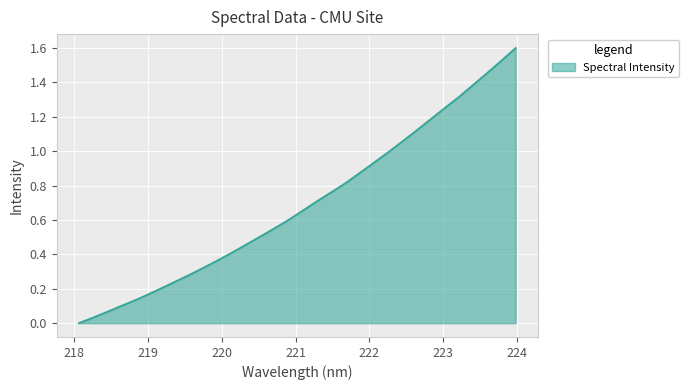

What is the difference between the maximum and minimum values?

1.6